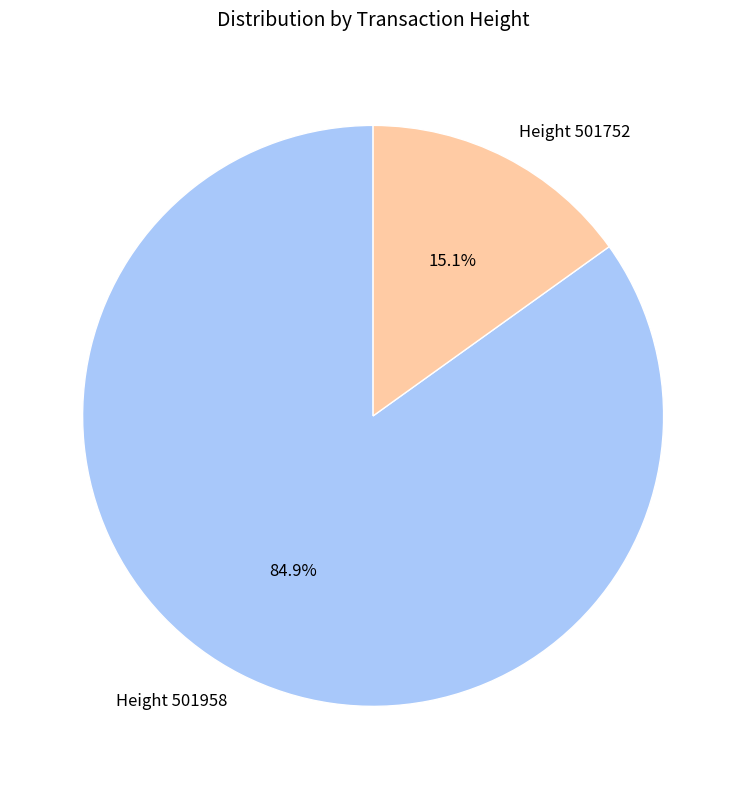

Count the number of slices in the pie.

2